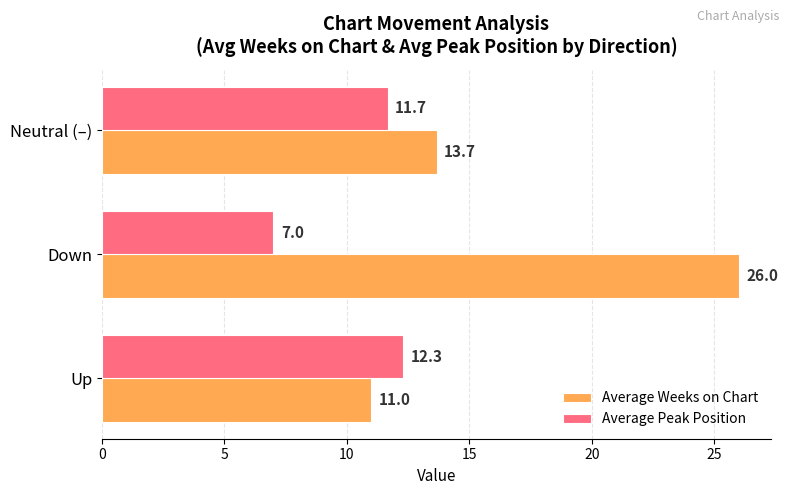

True or false: Average Weeks on Chart has a value of 13.7 at Neutral (–).

True